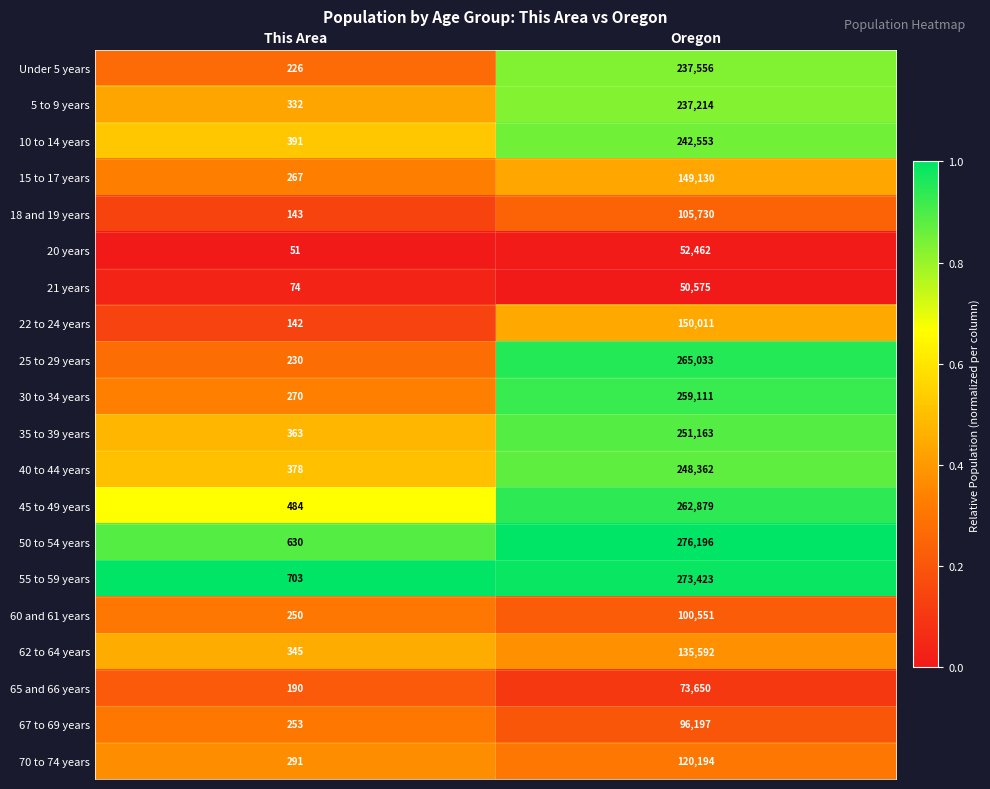

Between This Area and Oregon, which series saw the biggest shift?

50 to 54 years